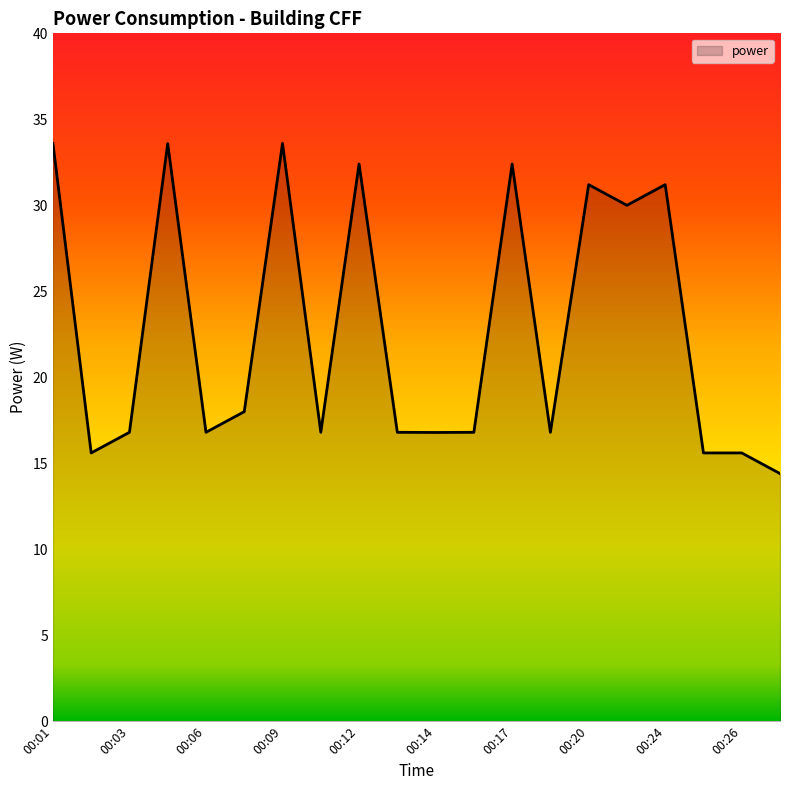

Reading left to right, what are all the values shown in this chart?

33.6	15.6	16.8	33.6	16.8	18.0	33.6	16.8	32.4	16.8	16.8	16.8	32.4	16.8	31.2	30.0	31.2	15.6	15.6	14.4